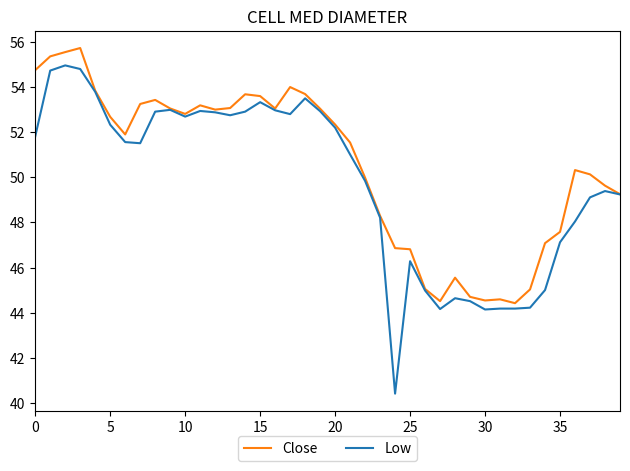

At how many categories does at least one series exceed 43?

40